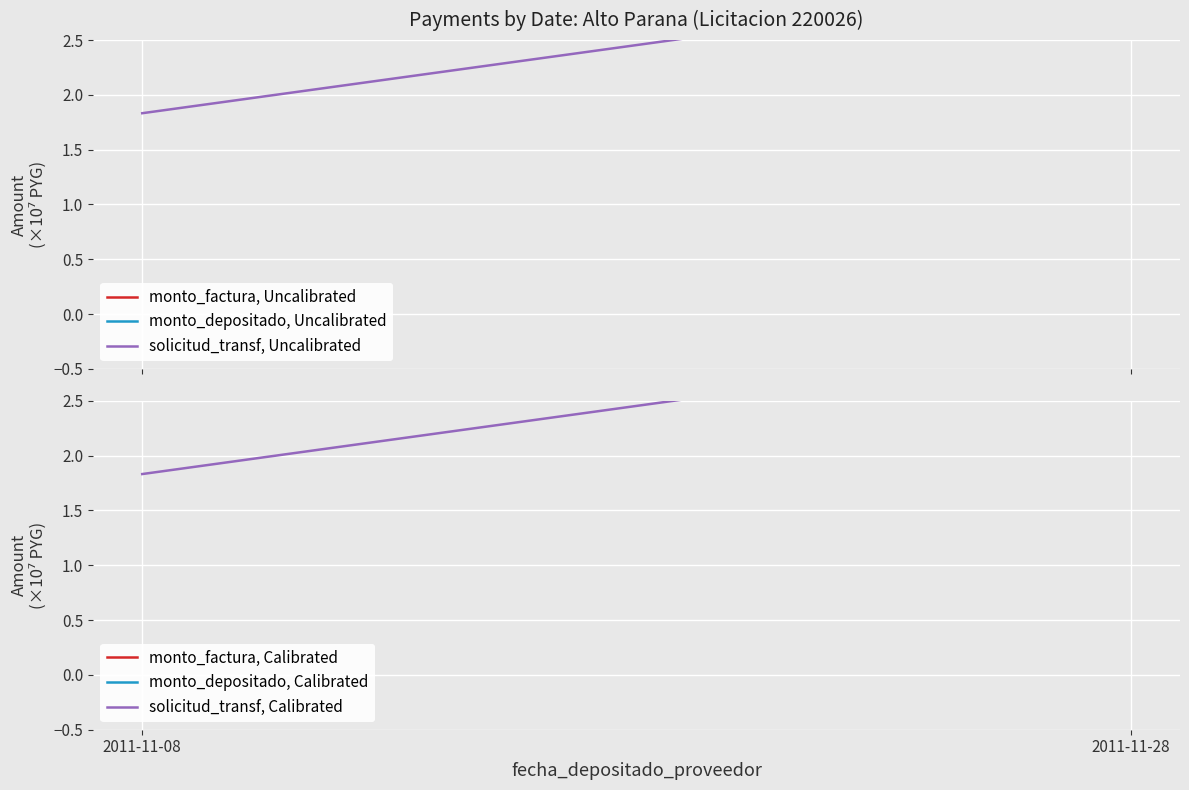

The value of monto_depositado, Uncalibrated at 2011-11-08 is 3.0. True or false?

True